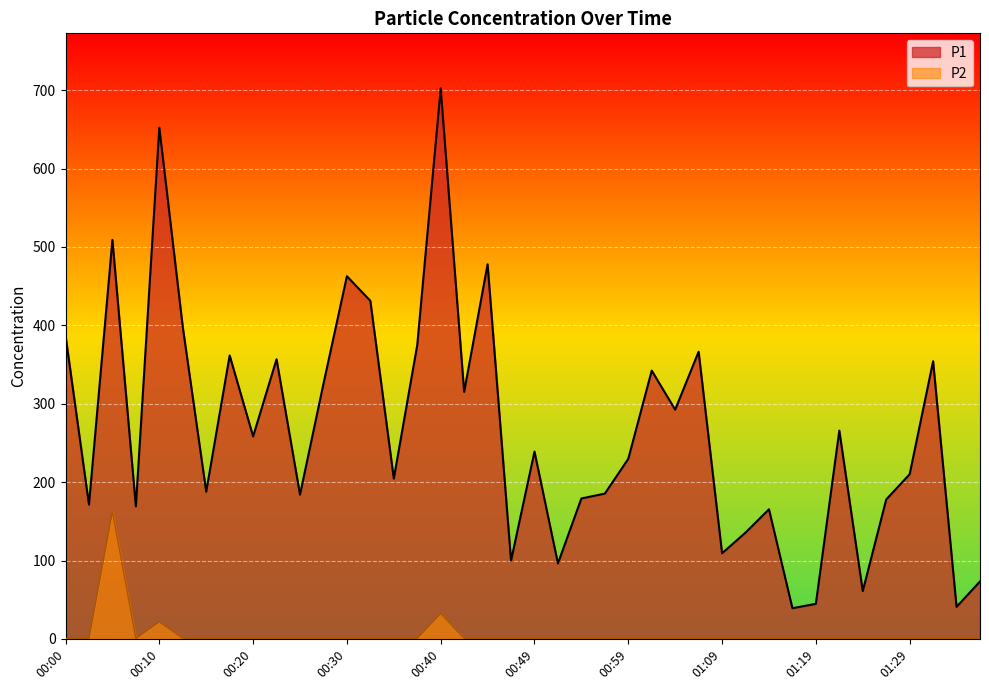

Which category has the highest value in the P1 series?

00:40